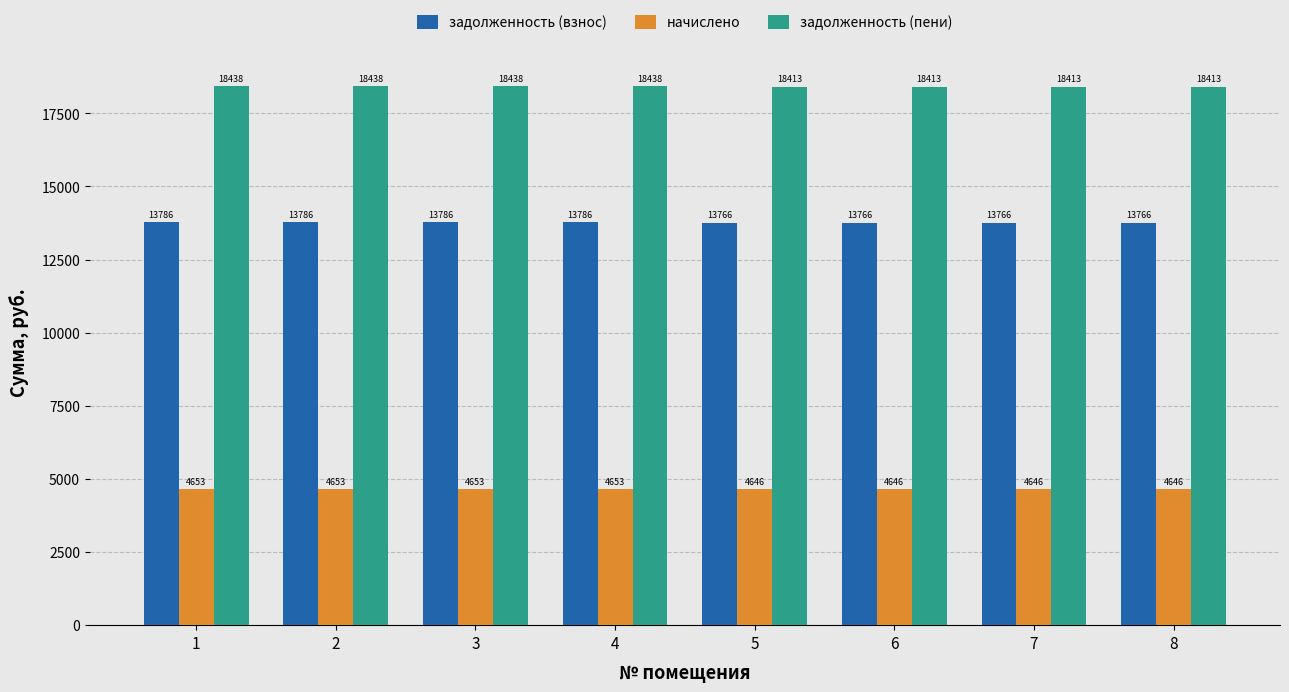

Which series changed the most between 3 and 5?

задолженность (пени)